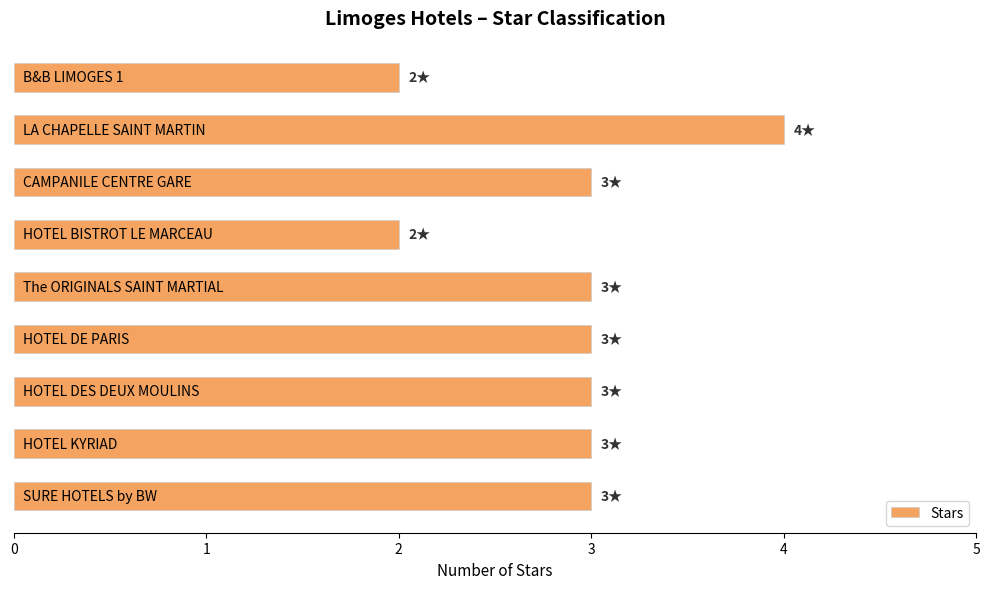

What is the sum of all values?

26